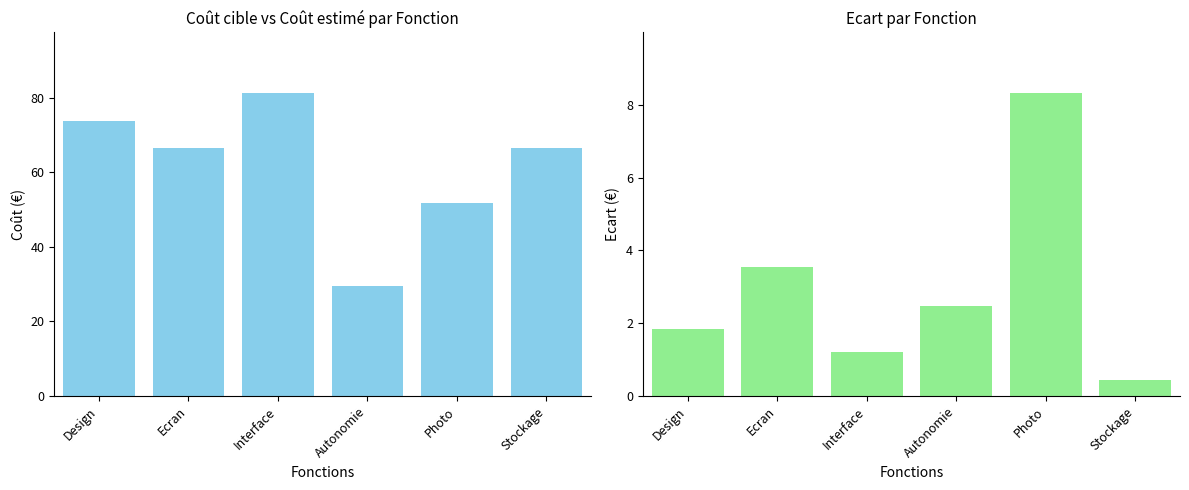

At which label is Coût cible closest to 55?

Photo